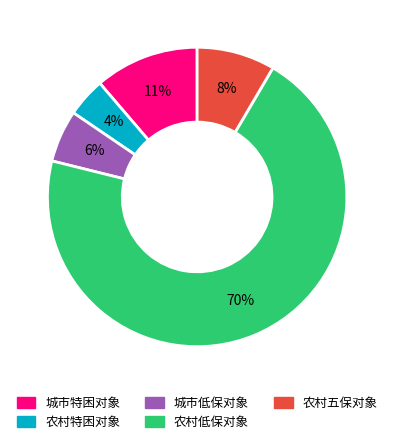

To the nearest percent, what is the average slice percentage?

20%